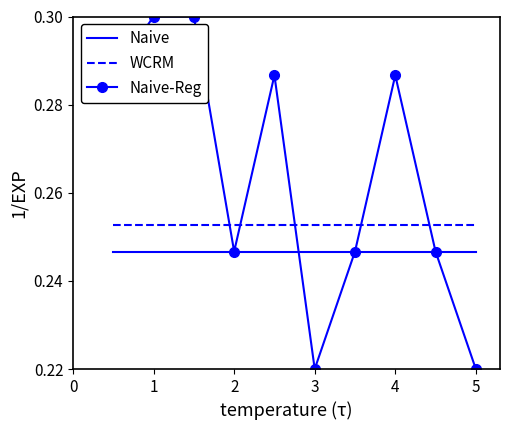

Which series ends up on top after the final intersection of WCRM and Naive-Reg?

WCRM